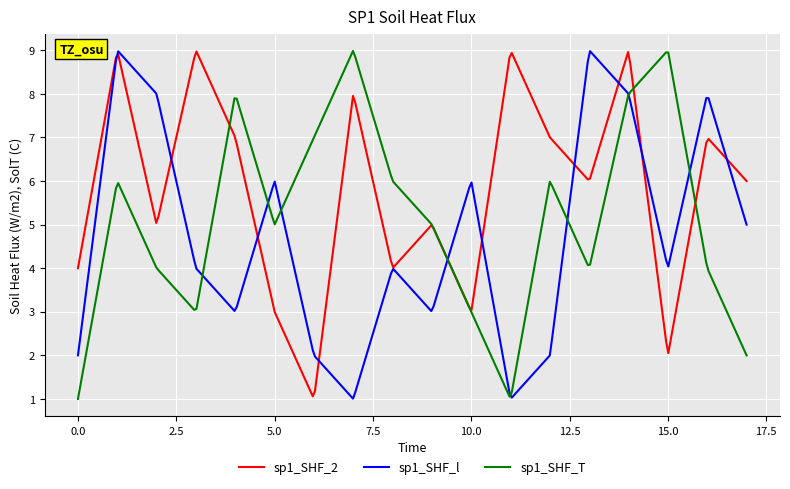

What is the maximum value shown in the chart?

9.0